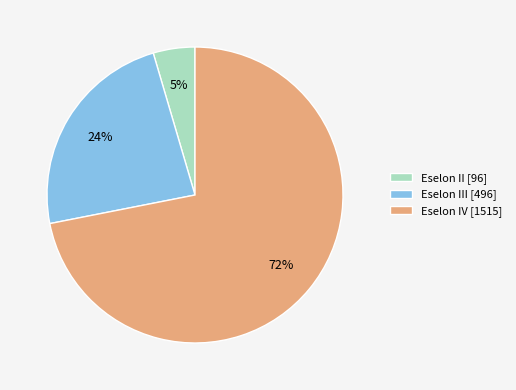

True or false: Eselon III [496] accounts for 30% of the total.

False